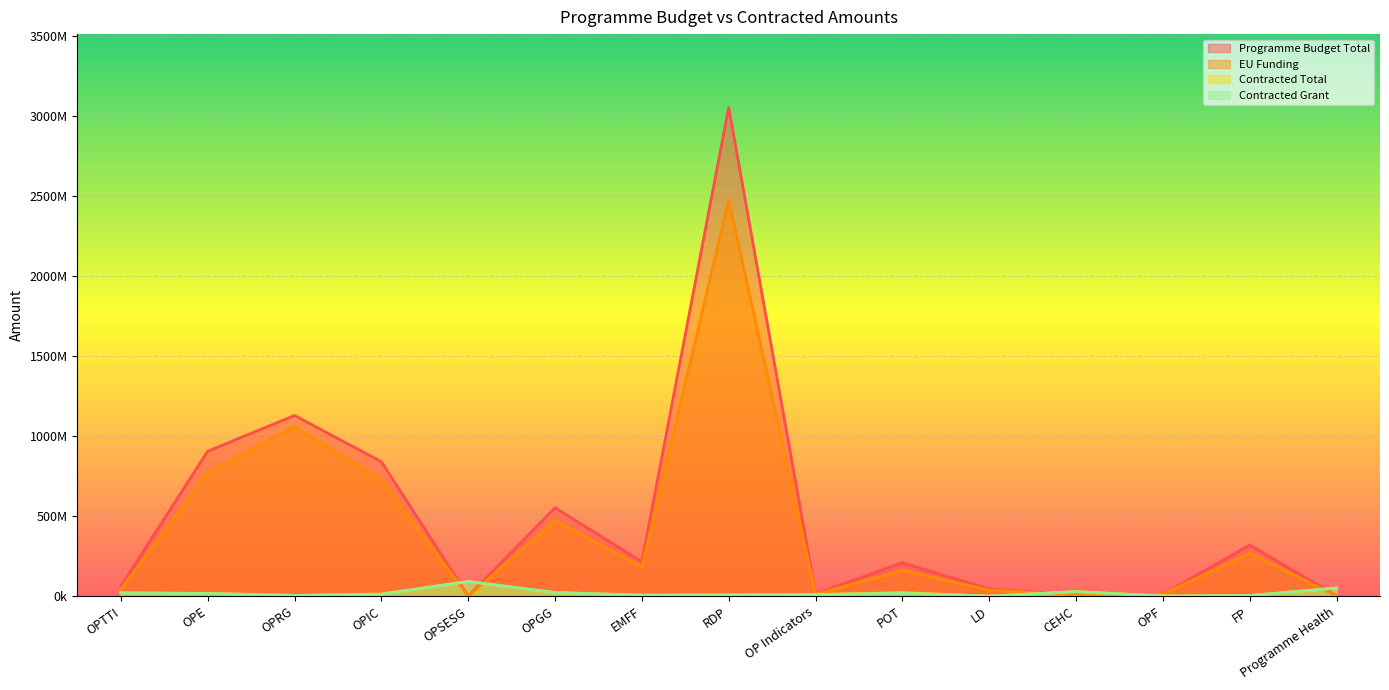

Is it true that Programme Budget Total equals 1359960.4 at Programme Health?

False